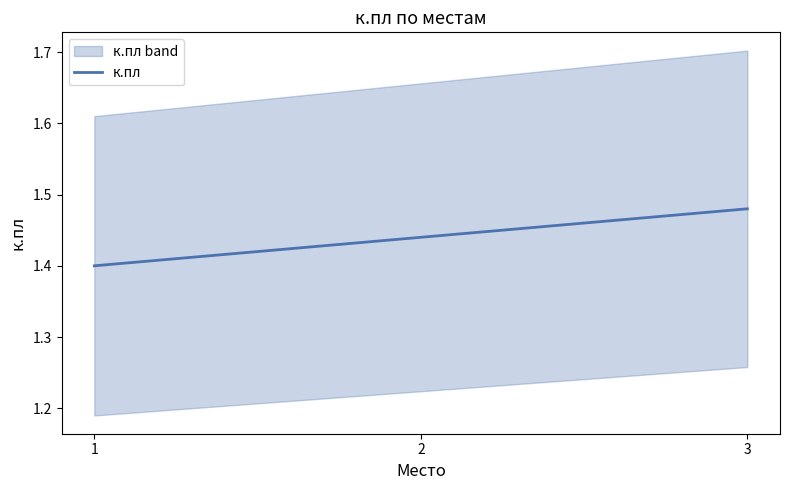

Count the values in the range 1 to 2.

3